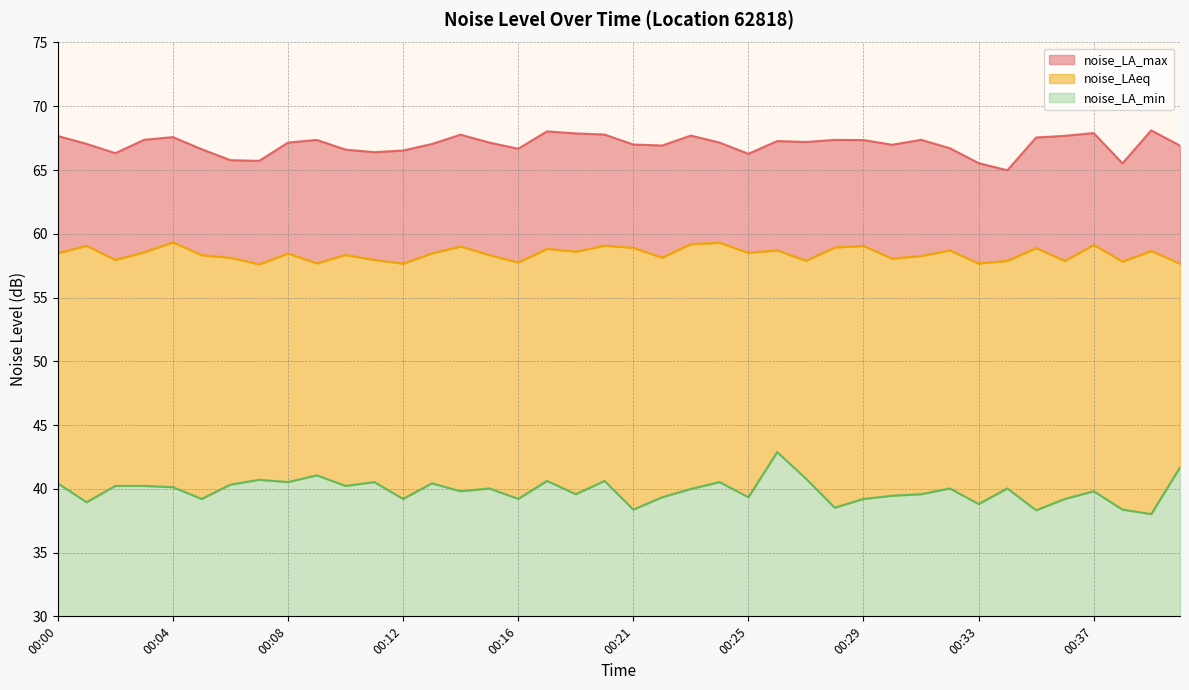

True or false: noise_LA_min and noise_LAeq intersect in this chart.

False